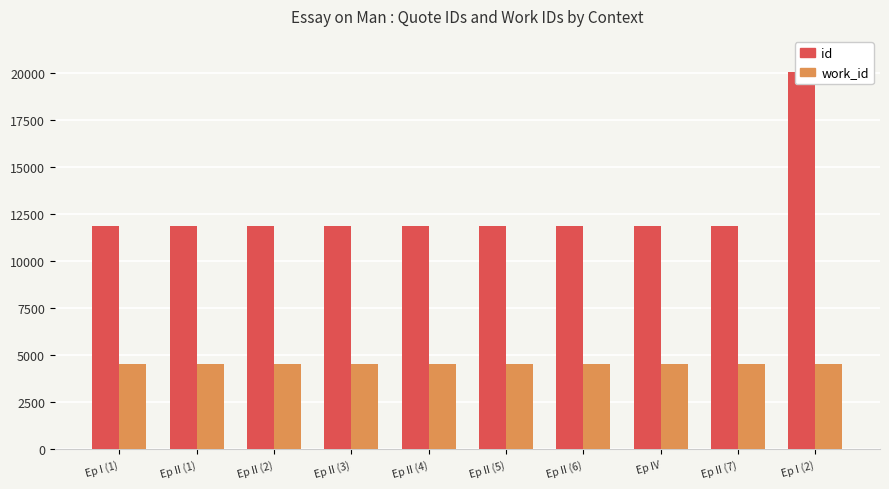

List the labels in order of work_id value, smallest first.

Ep I (1), Ep II (1), Ep II (2), Ep II (3), Ep II (4), Ep II (5), Ep II (6), Ep IV, Ep II (7), Ep I (2)